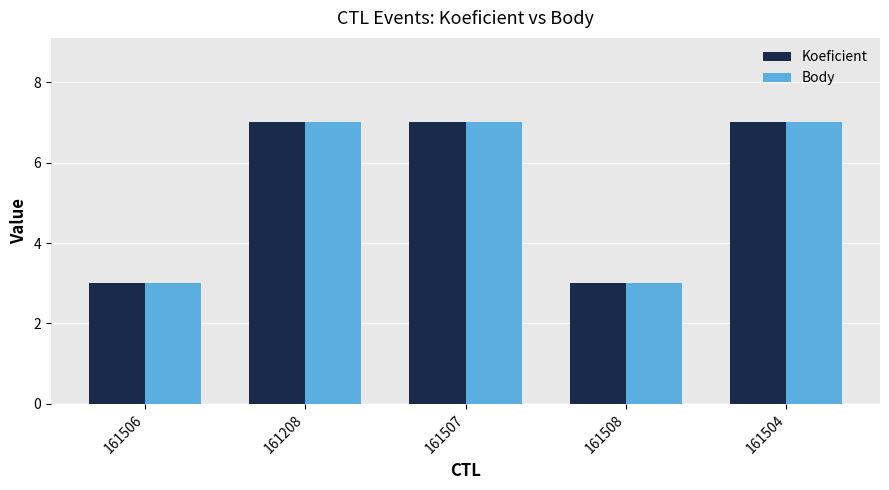

What is the highest value of the Body series?

7